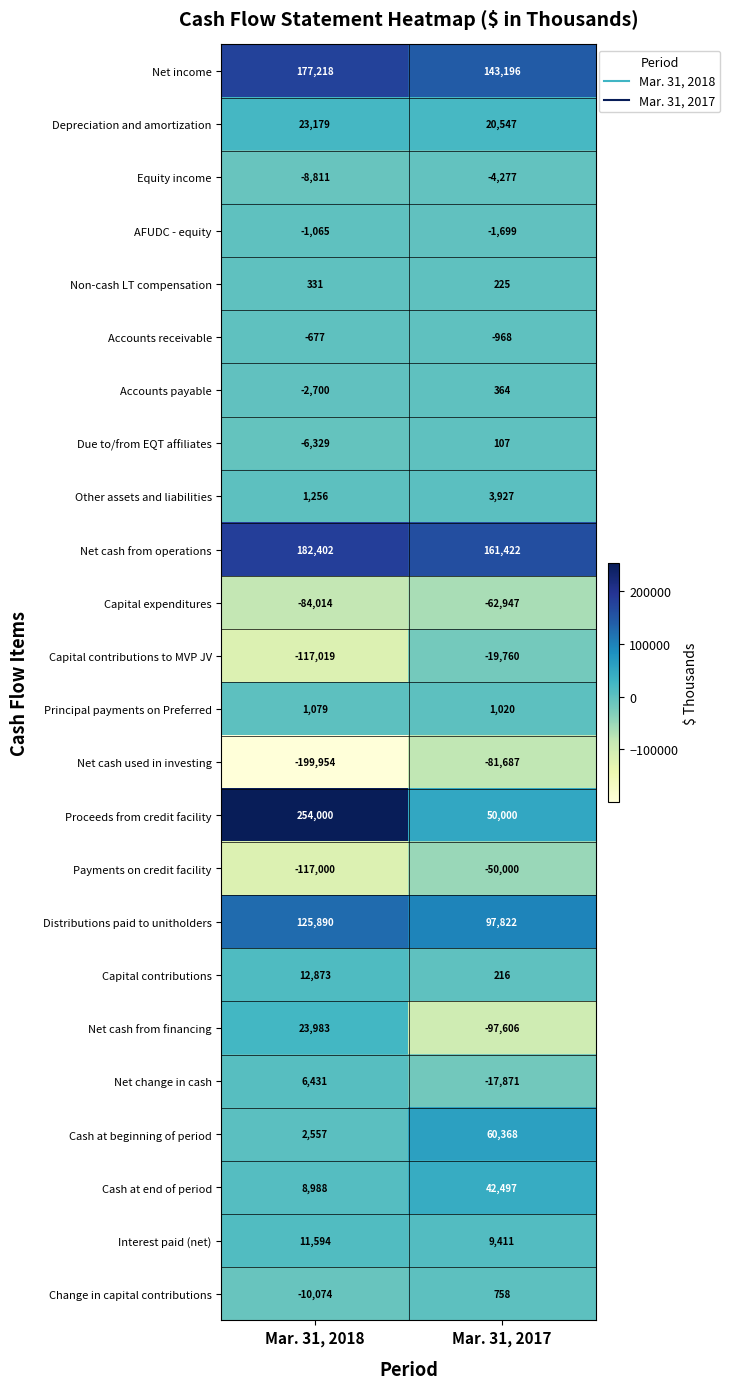

At which category does the chart reach its minimum across all series?

Mar. 31, 2018